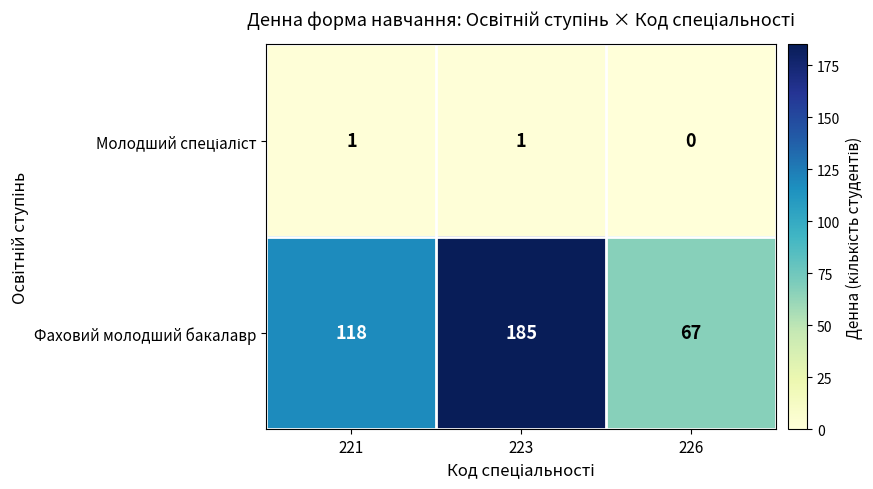

Count the number of data series in this chart.

2